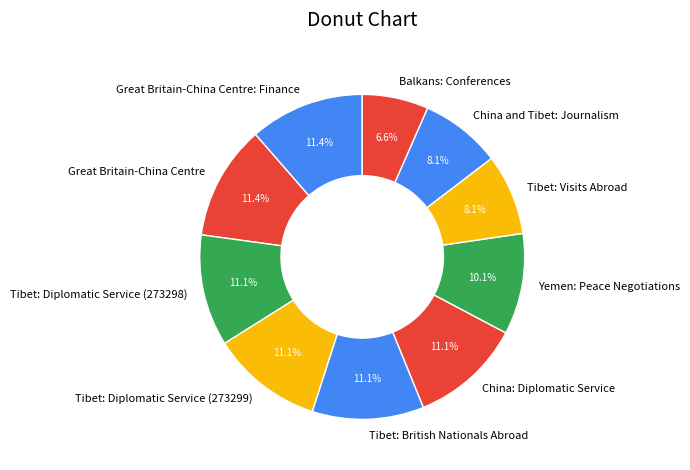

How much of the chart is everything except China: Diplomatic Service?

88.9%